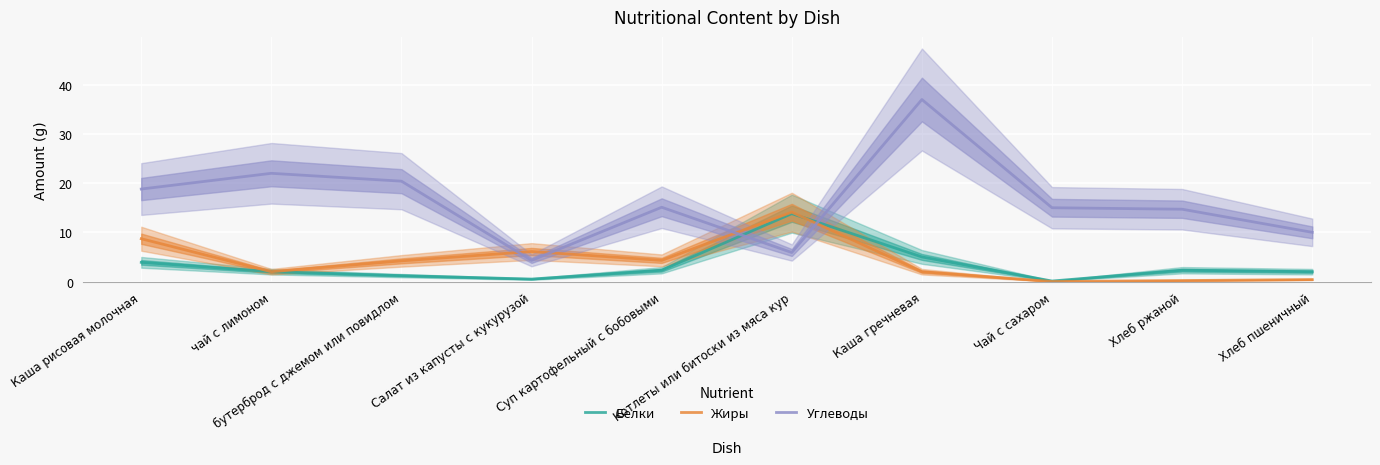

How many lines are shown in the chart?

3